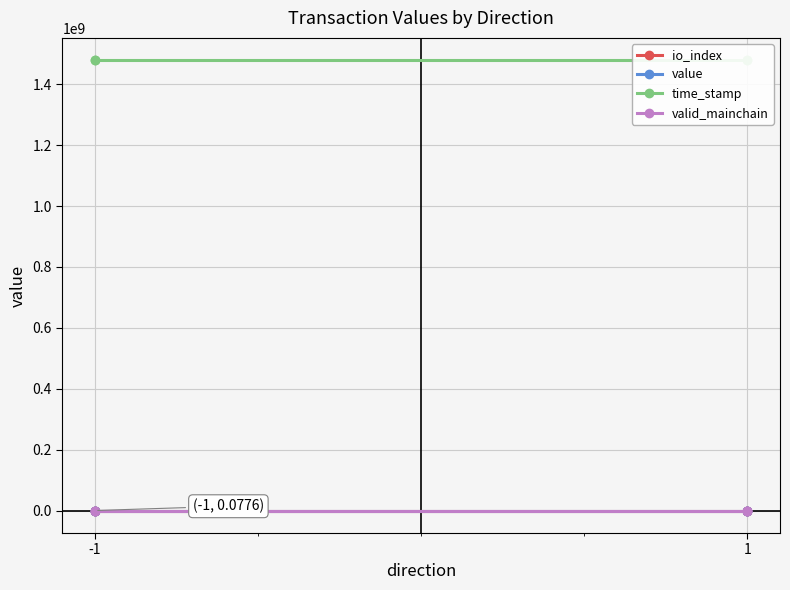

True or false: io_index has more than 1 interior local peaks.

False